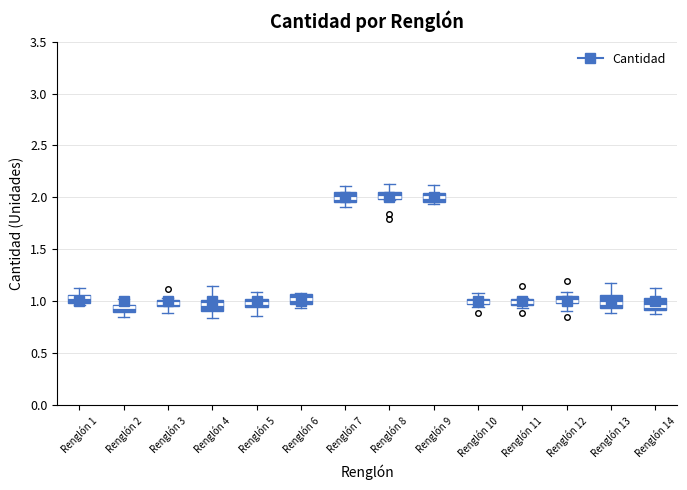

Where is the upper edge of the box for Renglón 6 on the y-axis? The values are not printed on the chart, so give them approximately, as read against the axis.

1.05